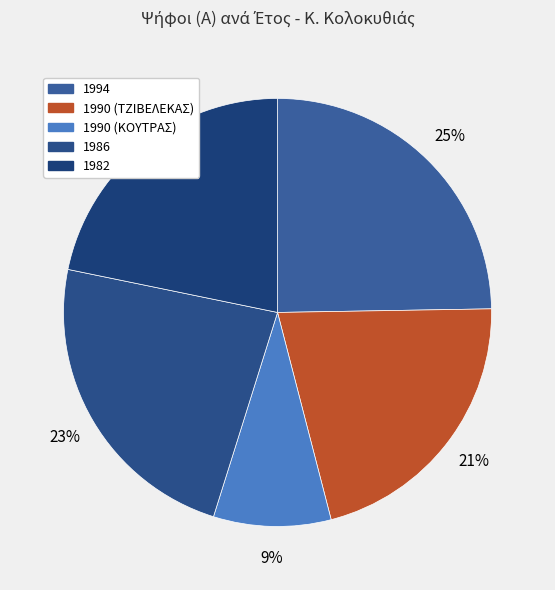

To the nearest percent, what portion does 1990 (ΚΟΥΤΡΑΣ) represent?

9%